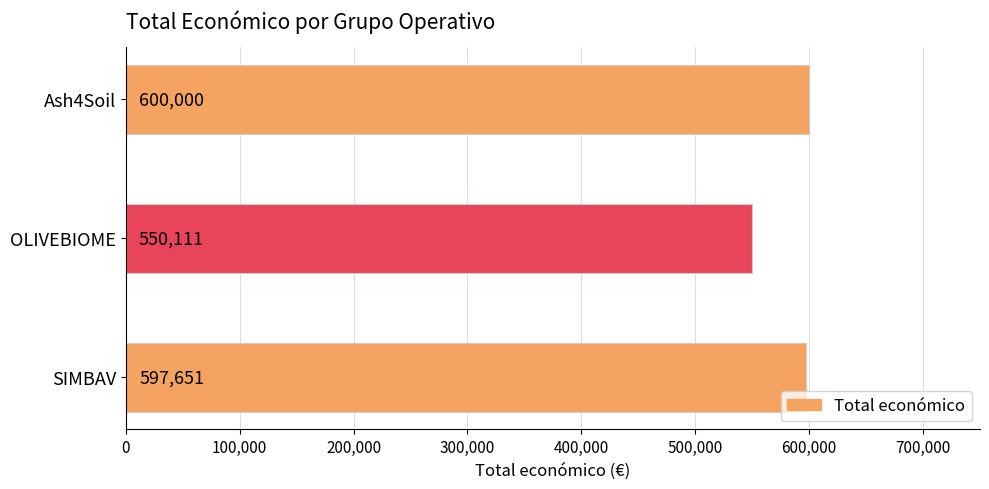

What is the difference between the maximum and second lowest values?

2349